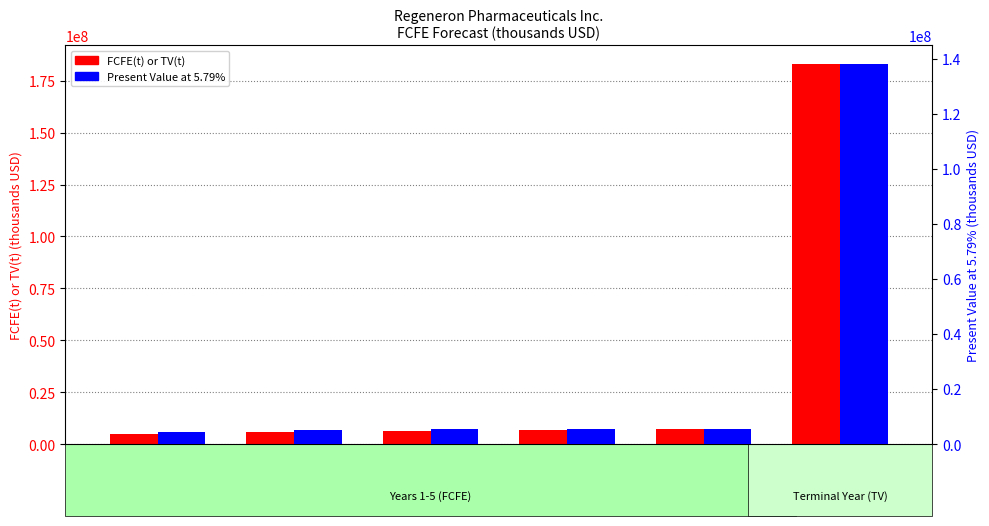

List the series in order of their overall mean, highest first.

FCFE(t) or TV(t), Present Value at 5.79%